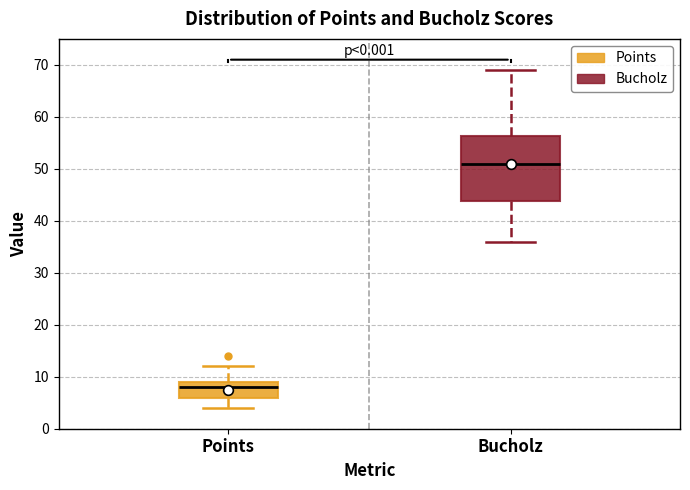

Reading left to right, read every box against the y-axis: the position of its median line, the range the box covers, and the ends of its whiskers. The values are not printed on the chart, so give them approximately, as read against the axis.

Points: median 8, box 6 to 9, whiskers 4 to 12
Bucholz: median 51, box 44 to 56, whiskers 36 to 69